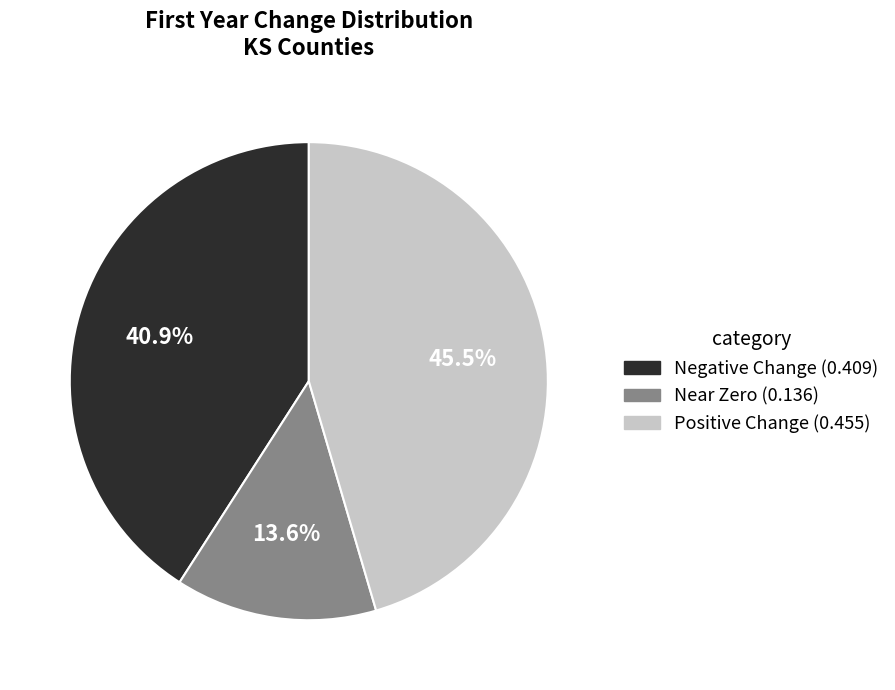

Does any single category account for the majority?

No